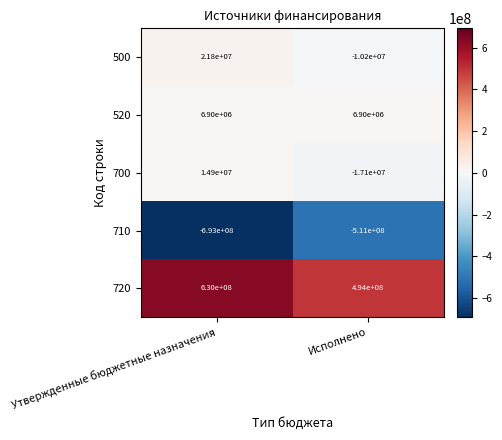

Between Утвержденные бюджетные назначения and Исполнено, which series saw the biggest shift?

710